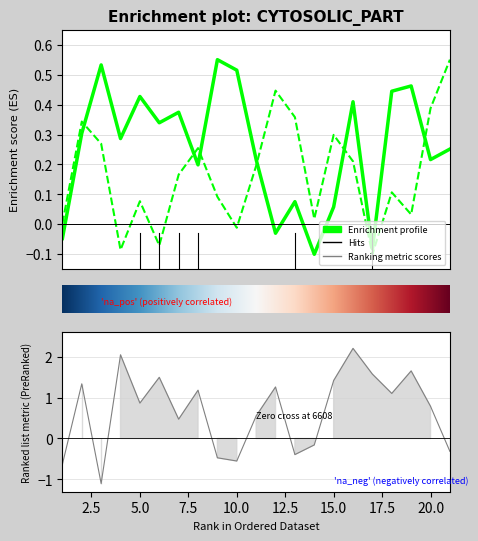

Does the chart have visible grid lines?

Yes